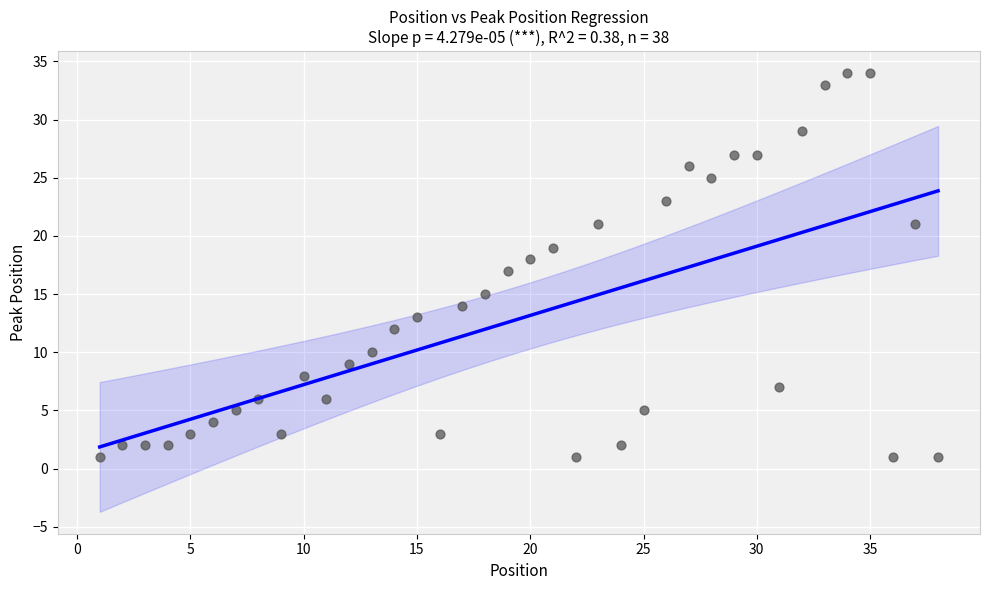

What is the range of X values (max minus min)?

37